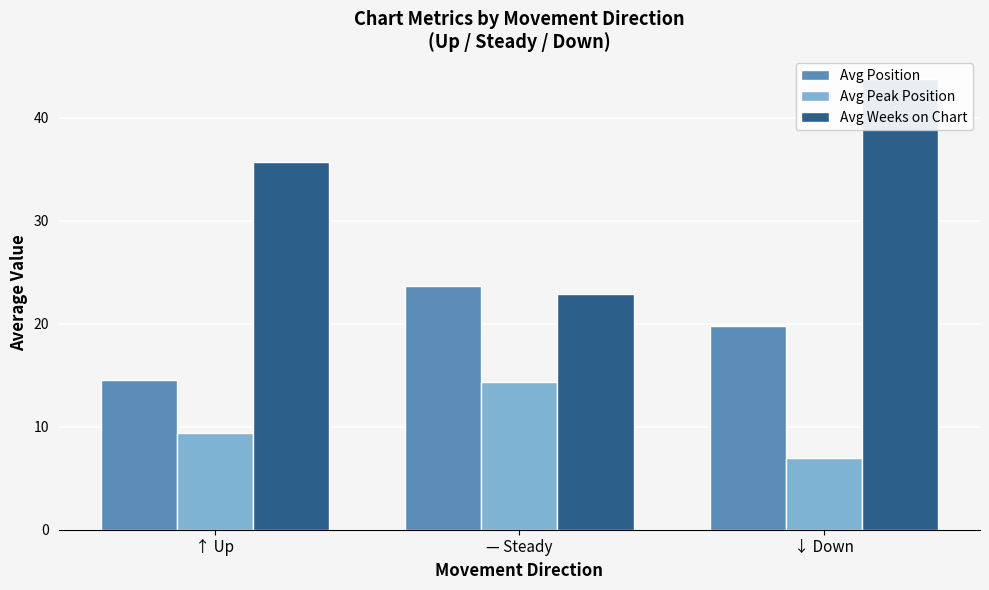

What is the average value of the Avg Peak Position series?

10.3